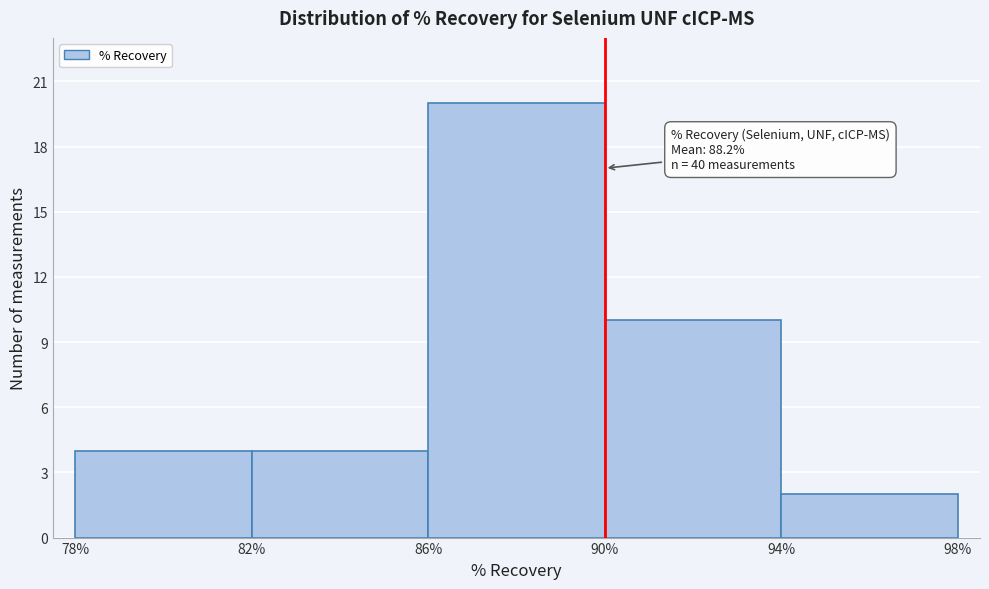

Over which range of the x-axis is the bar tallest?

86% to 90%